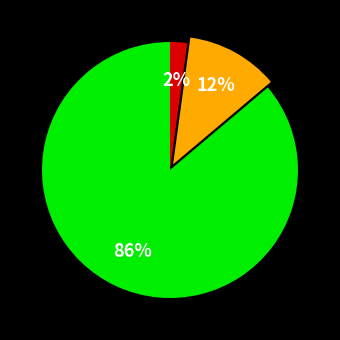

To the nearest percent, what is the difference between the largest and smallest slice percentages?

84%